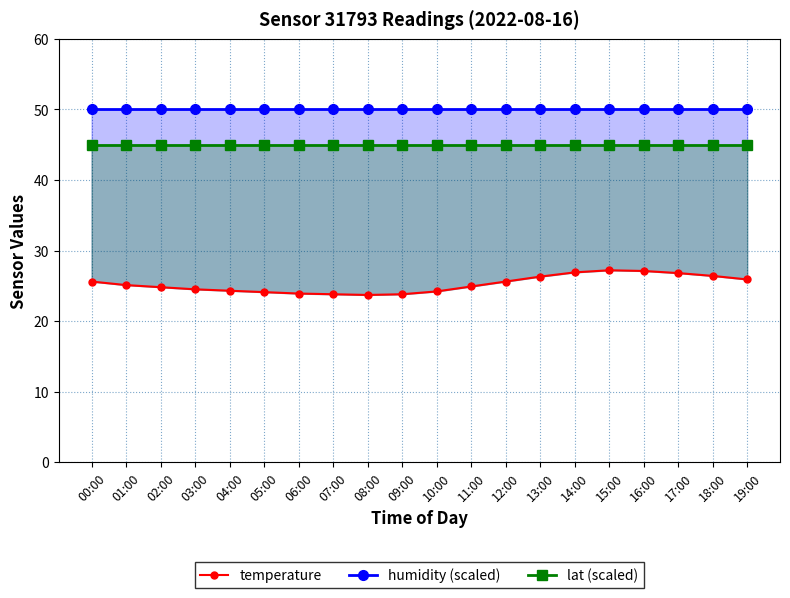

Is it true that lat (scaled) equals 20.6 at 10:00?

False